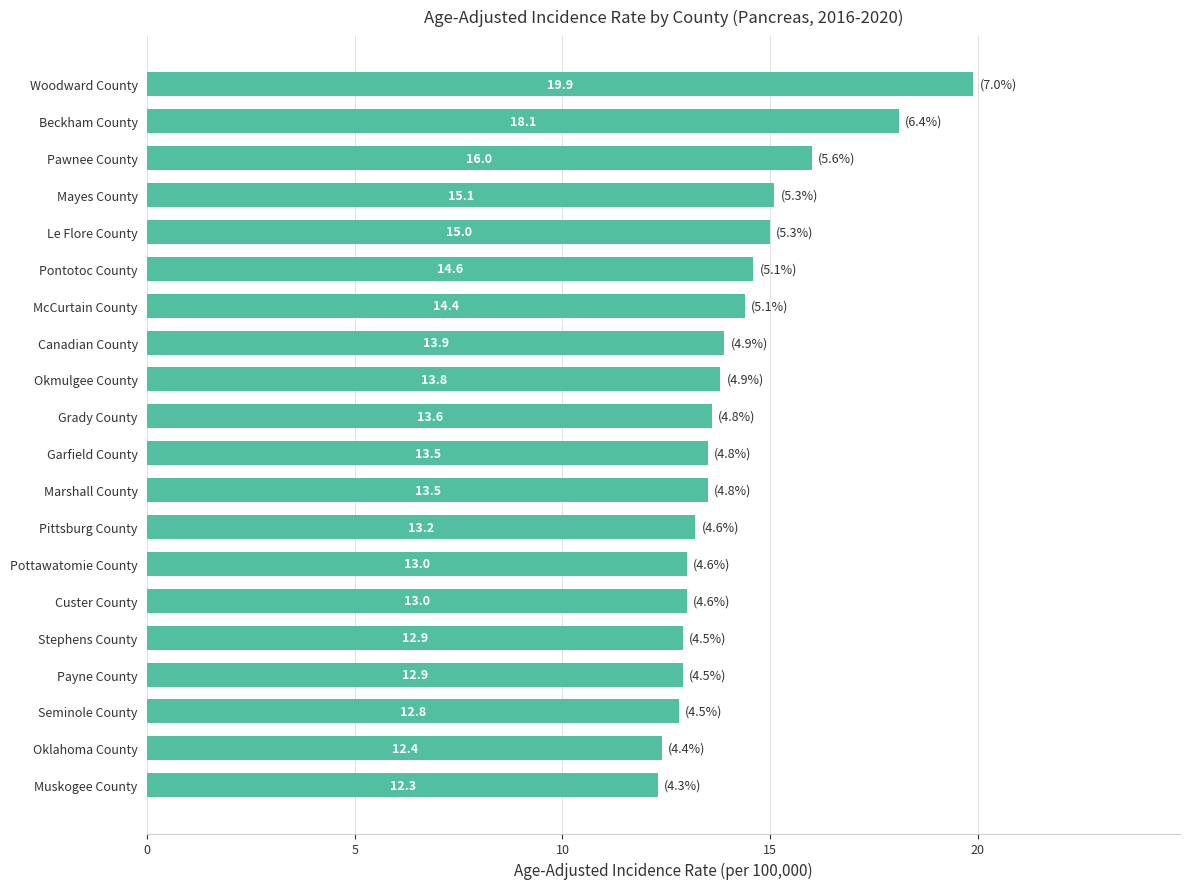

At which category does the chart reach its peak across all series?

Woodward County